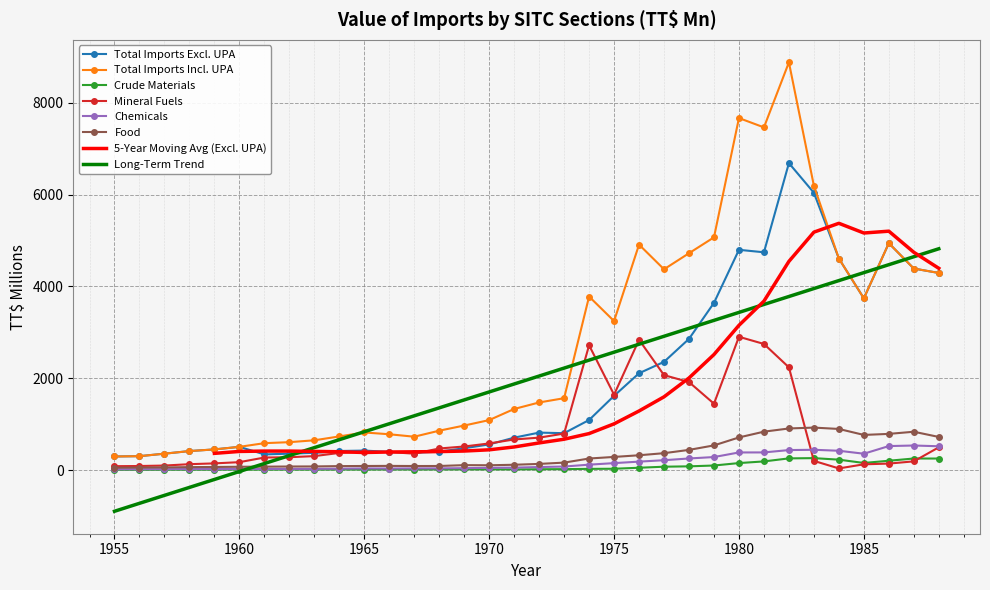

Which series has the widest spread of values?

Total Imports Incl. UPA